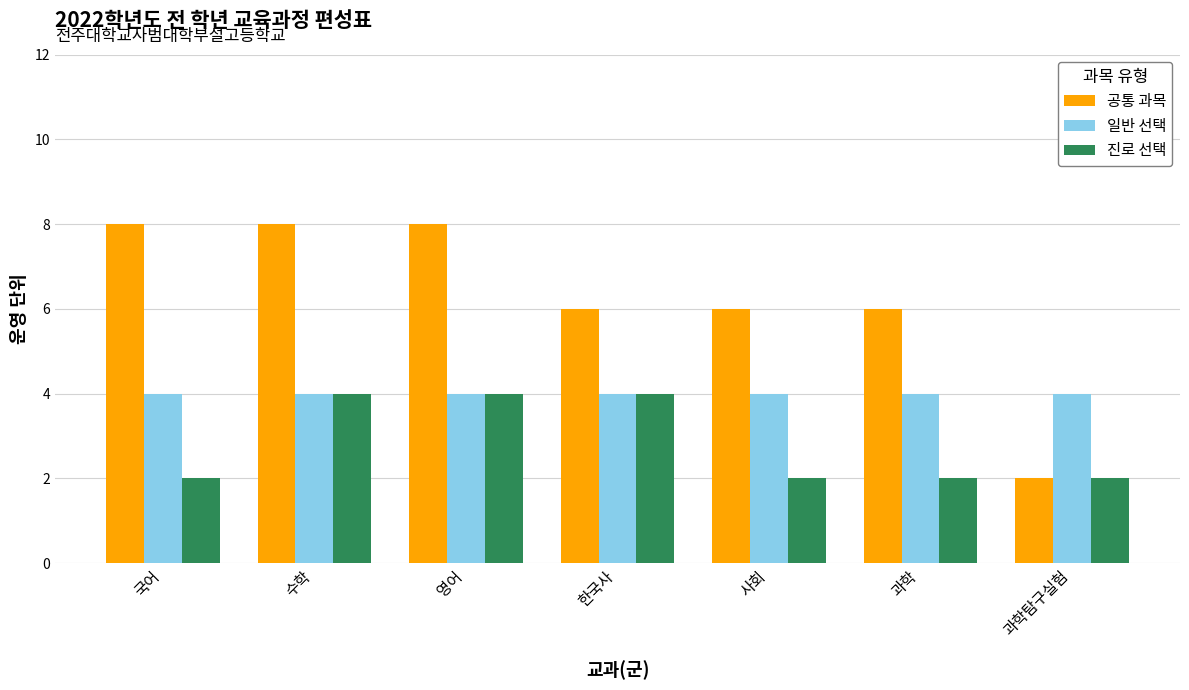

What are all the series names shown in the legend?

공통 과목, 일반 선택, 진로 선택